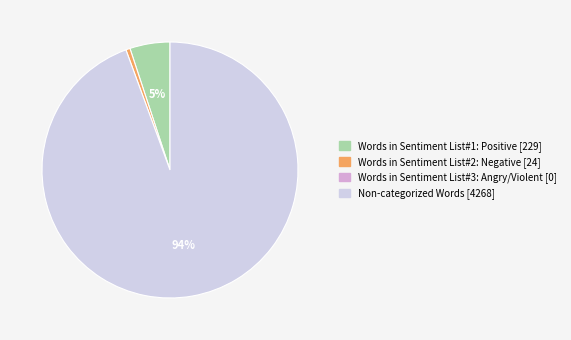

How many segments does this pie chart have?

3